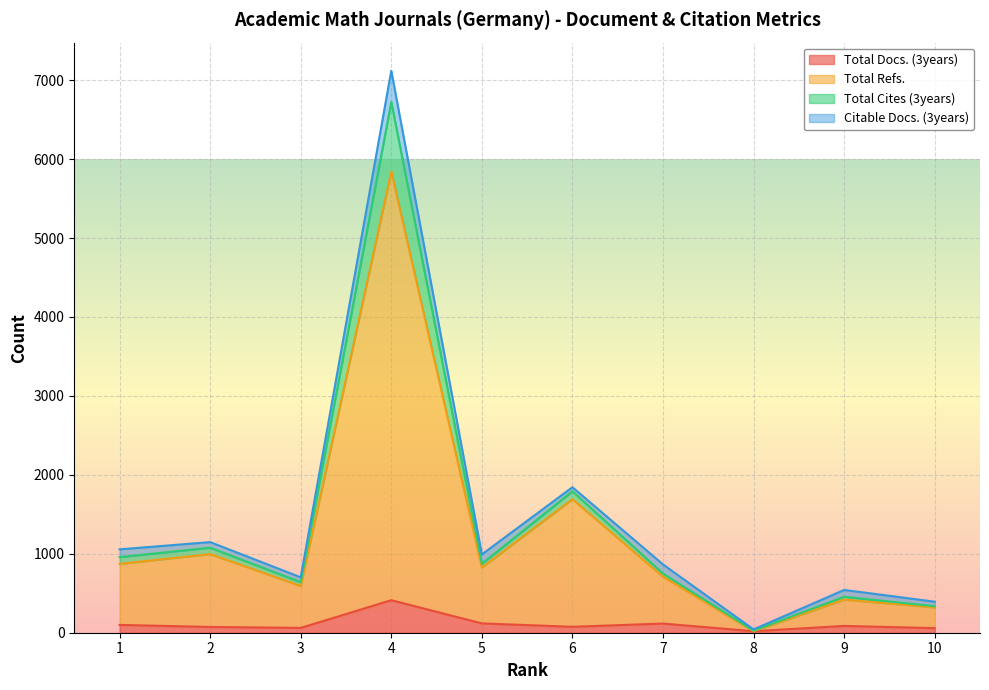

What are all the series names shown in the legend?

Total Docs. (3years), Total Refs., Total Cites (3years), Citable Docs. (3years)